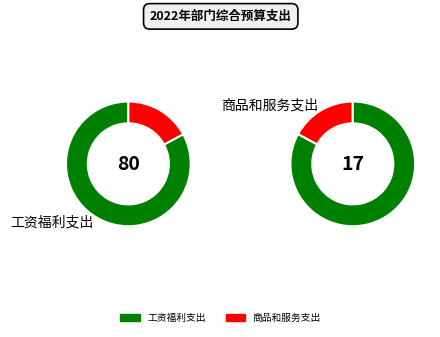

What percentage is the 工资福利支出 slice, to the nearest percent?

83%